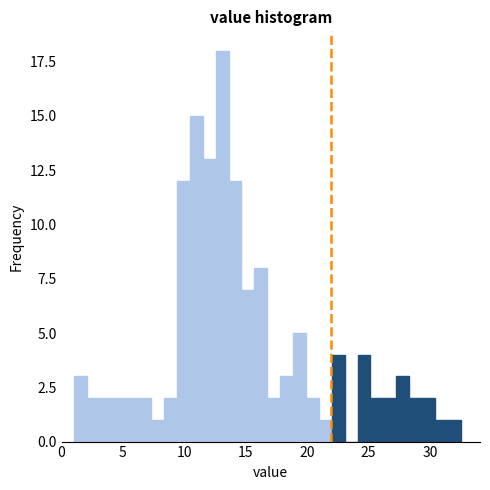

Read against the x-axis, roughly where is the centre of the tallest bar?

13.0